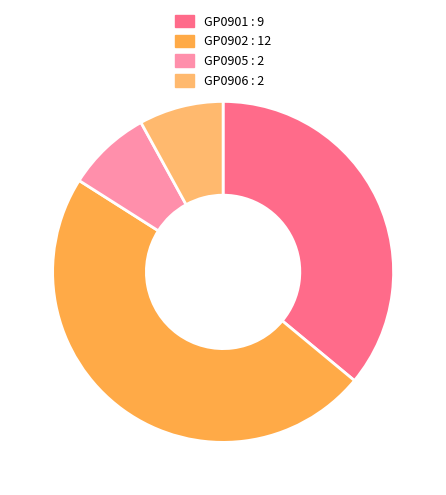

Does any single category account for the majority?

No